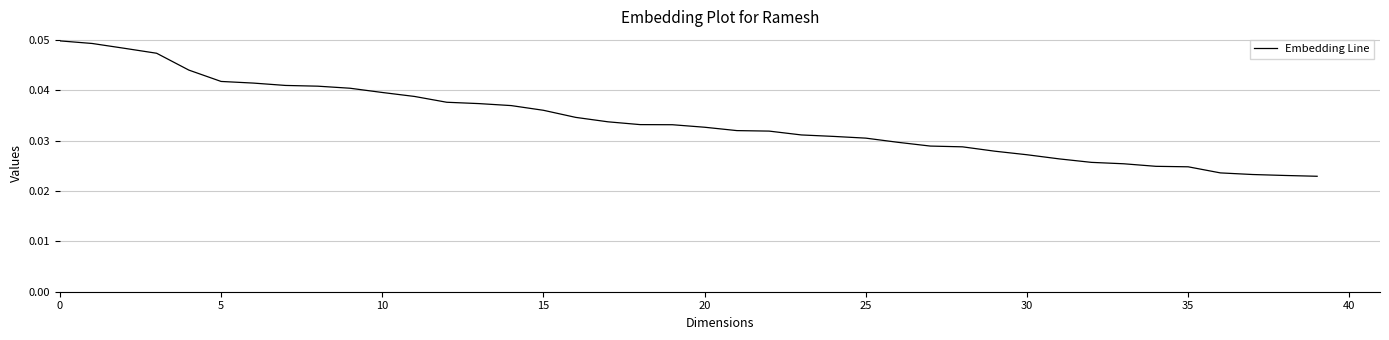

What is the label of the 3rd point from the right?

37